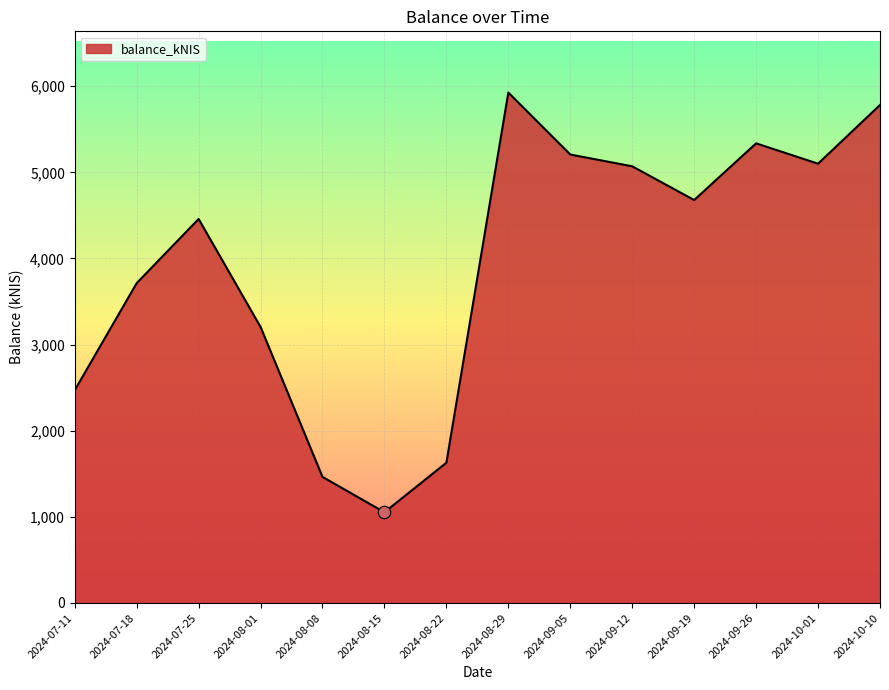

Which has a higher value, 2024-09-26 or 2024-08-29?

2024-08-29